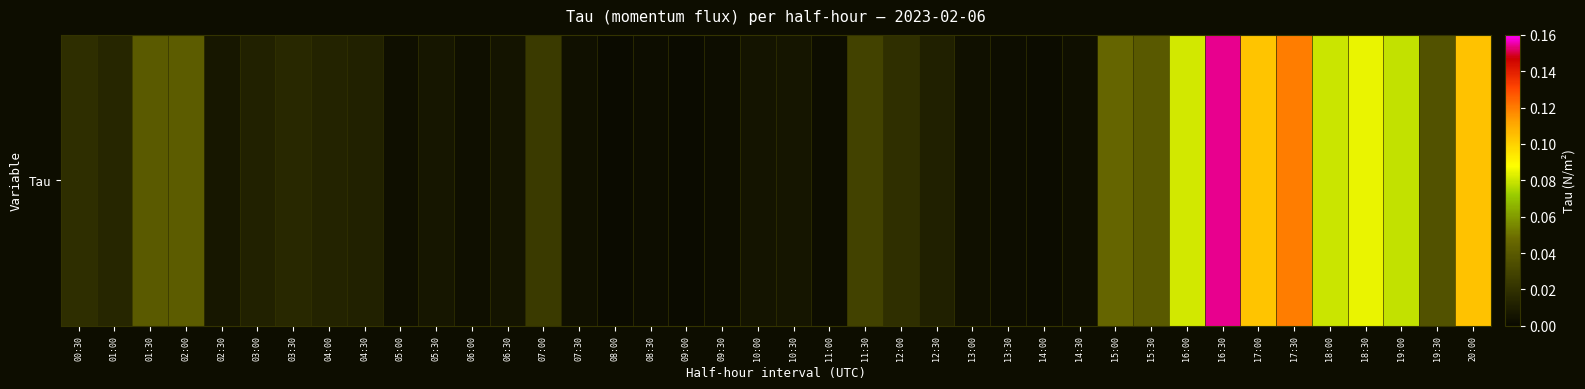

What is the change in value from 15:00 to 17:30?

+0.1